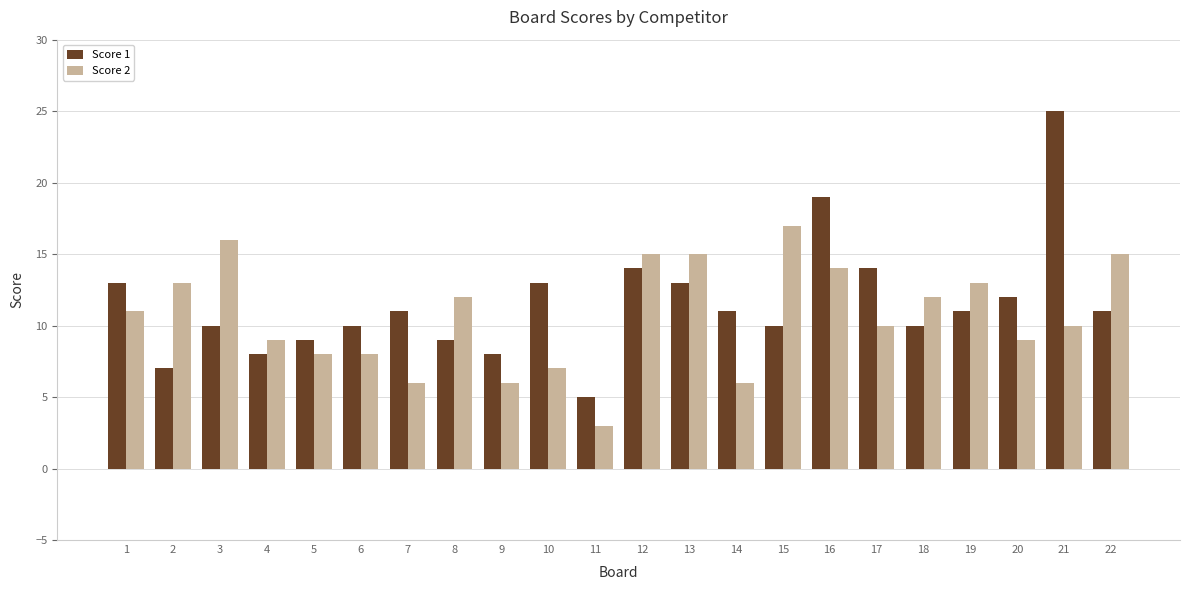

At 17, list the series in order from largest to smallest.

Score 1, Score 2